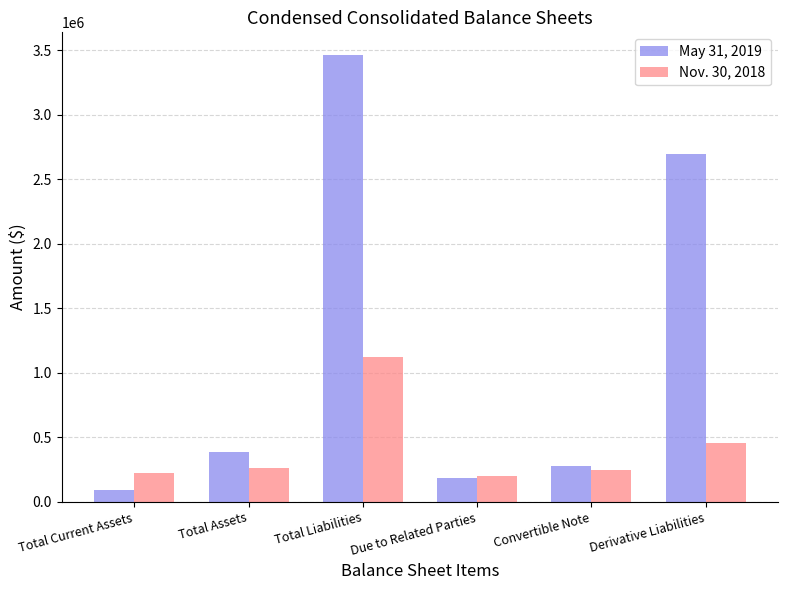

How many data points in Nov. 30, 2018 are less than 262158?

3